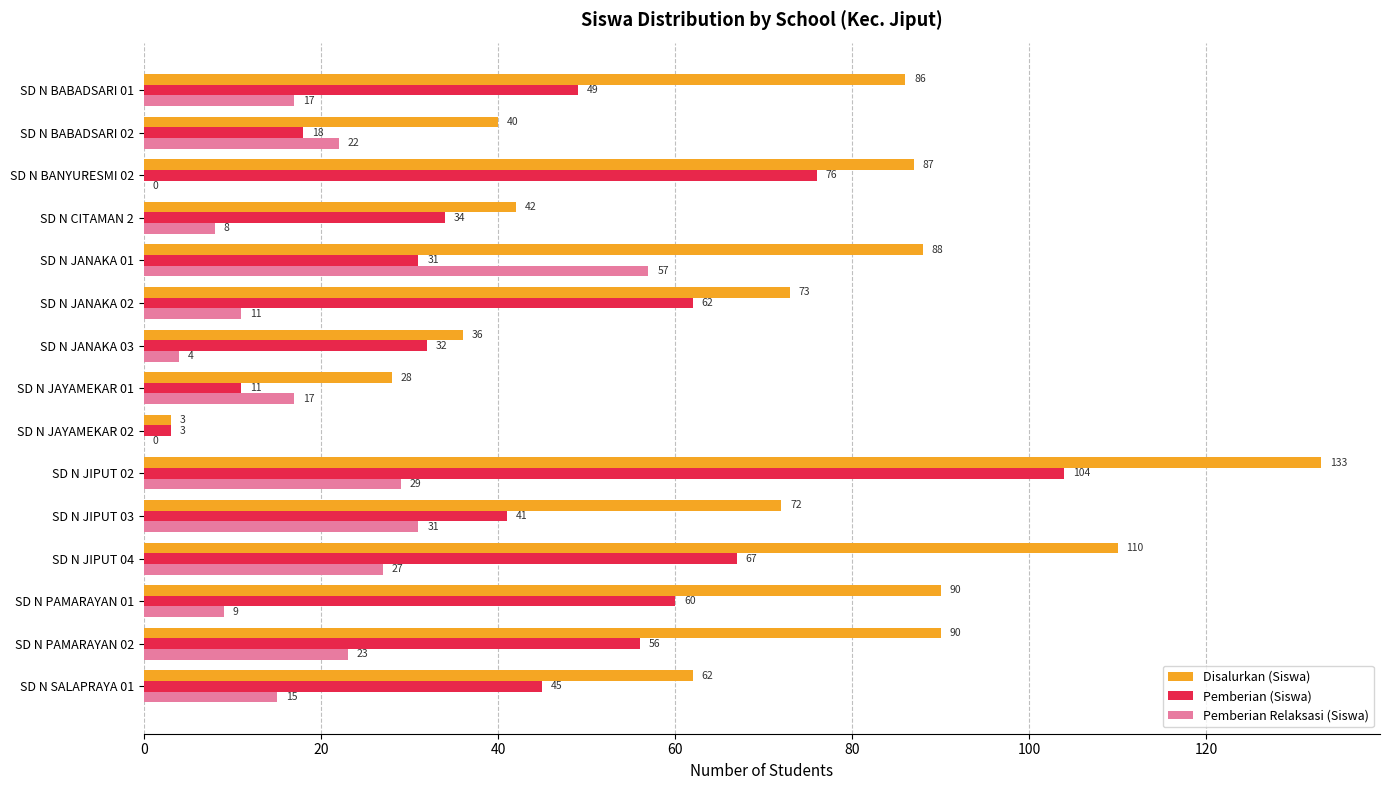

Between SD N JAYAMEKAR 02 and SD N PAMARAYAN 01, which series saw the biggest shift?

Disalurkan (Siswa)